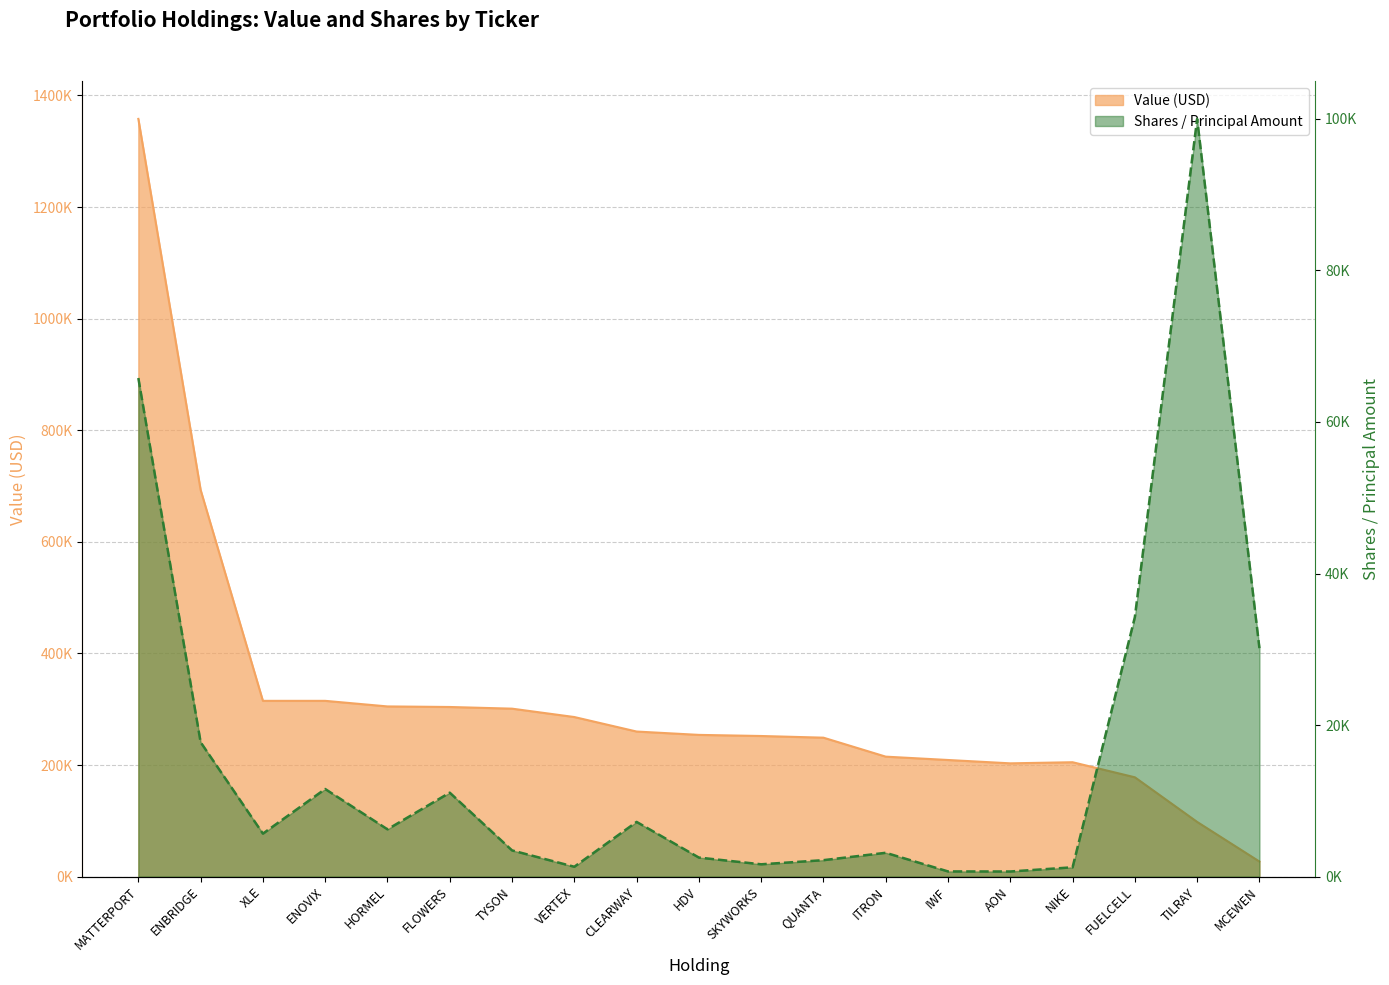

What is the greatest value displayed?

1358000